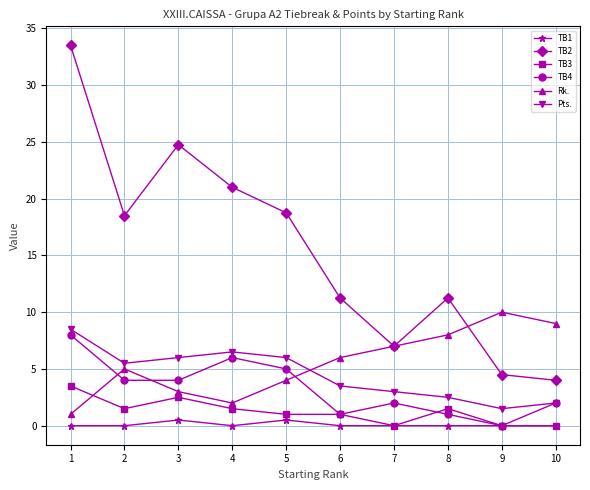

At which category is the sum across all series the highest?

1